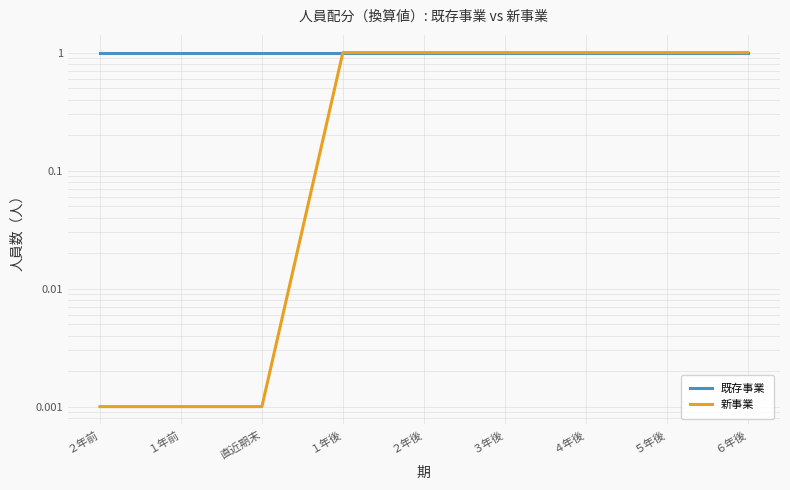

List the labels in order of 既存事業 value, smallest first.

２年前, １年前, 直近期末, １年後, ２年後, ３年後, ４年後, ５年後, ６年後